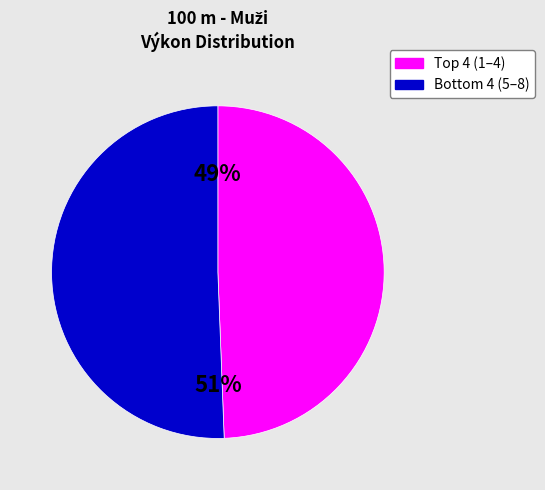

Is there a majority slice in this chart?

Yes